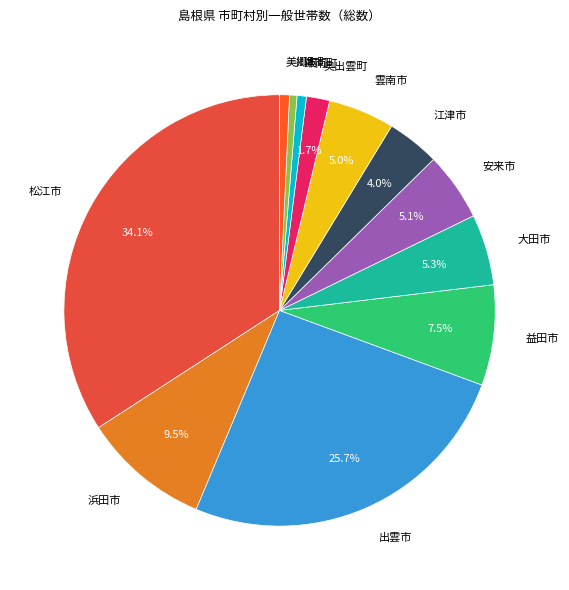

Which category has the biggest portion of the pie?

松江市